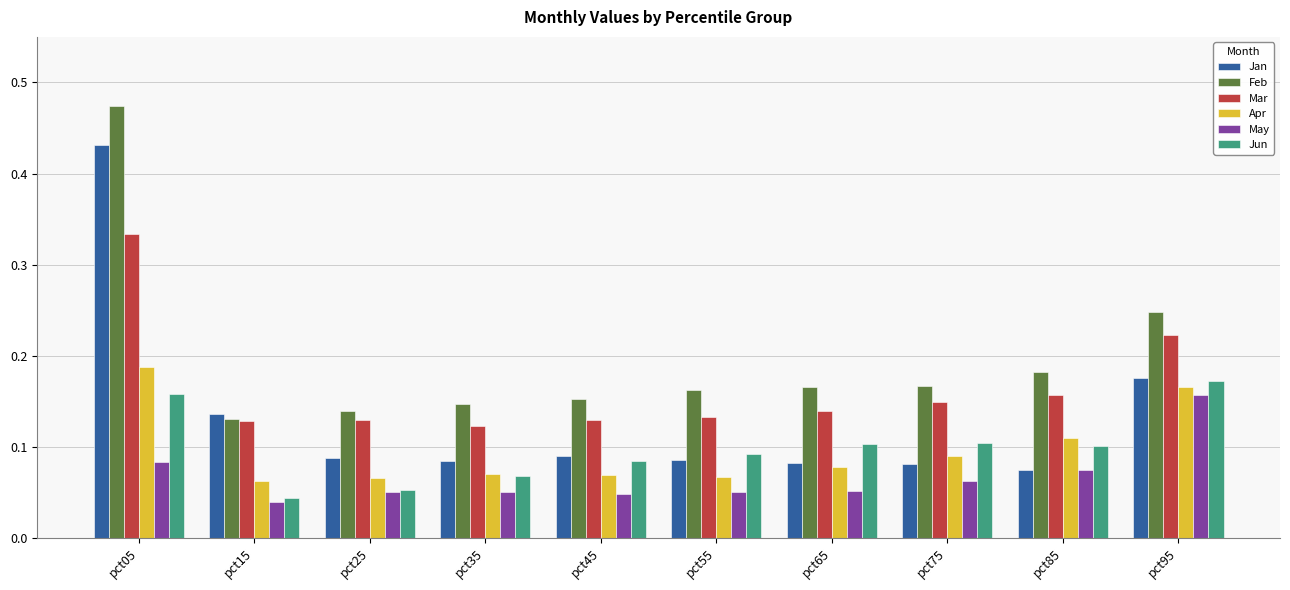

At how many categories does at least one series exceed 0?

10